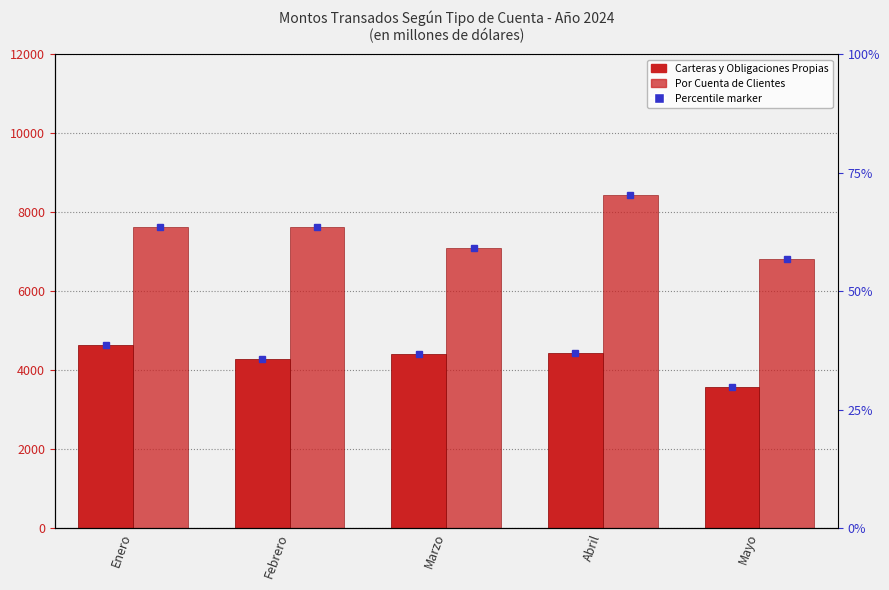

Reading left to right, extract all data points from this chart.

Carteras y Obligaciones Propias: 4646	4277	4403	4436	3584
Por Cuenta de Clientes: 7638	7637	7101	8446	6821